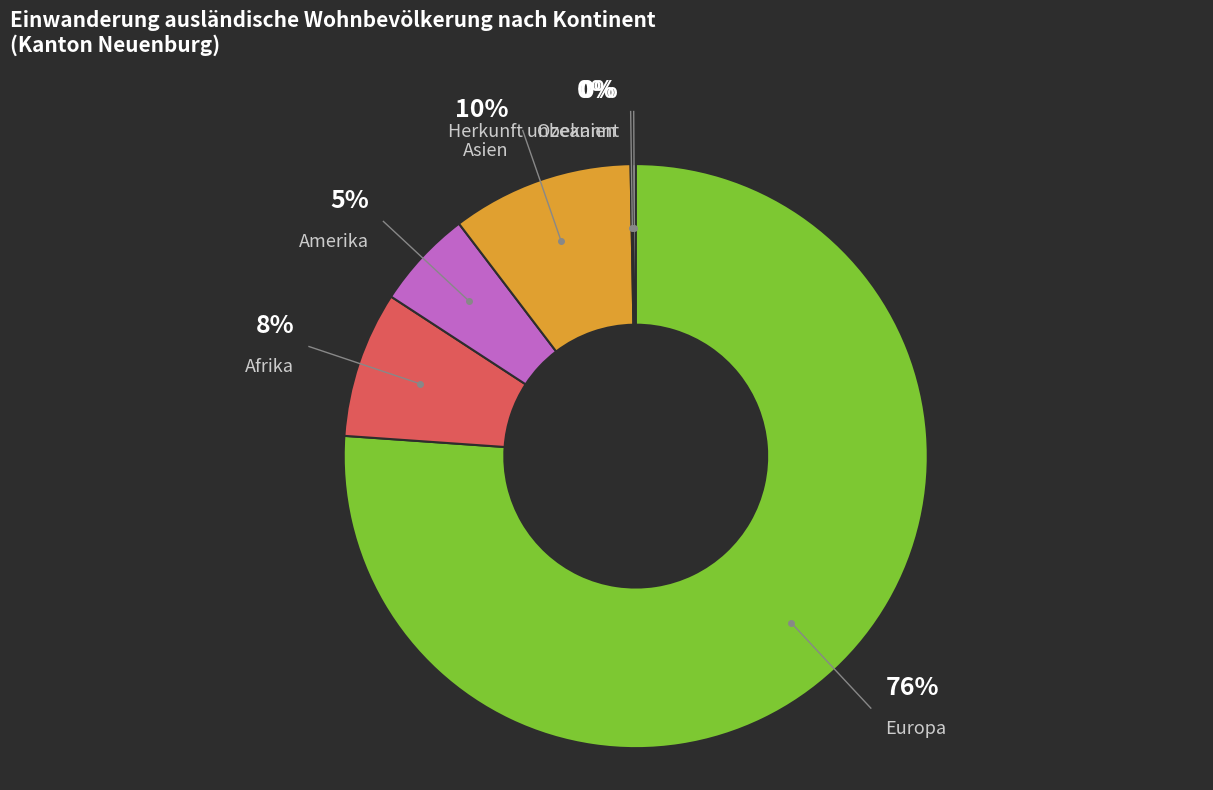

What is the ratio of the value at Asien to the value at Afrika?

1.2